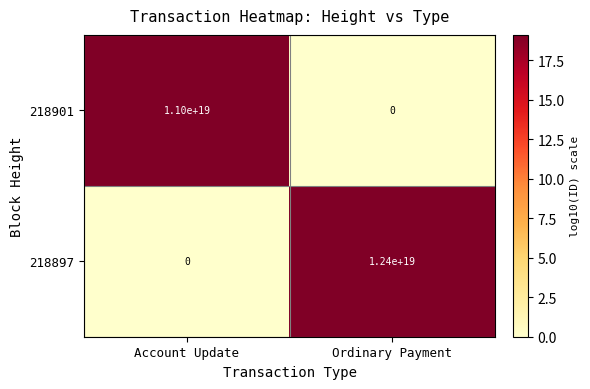

List the series in order of their overall mean, lowest first.

218901, 218897